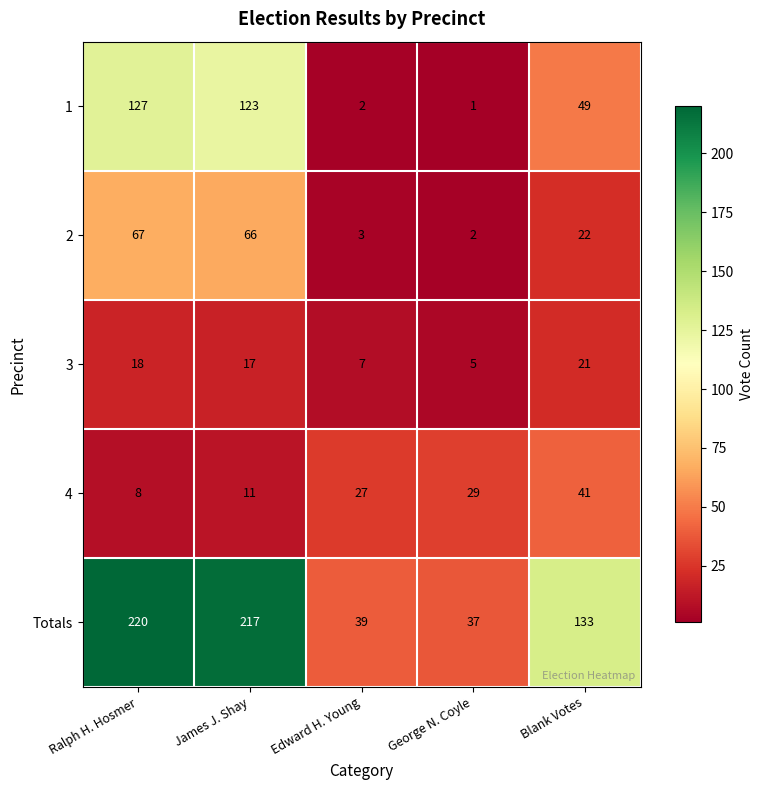

Rank the series by their maximum value, from lowest to highest.

3, 4, 2, 1, Totals